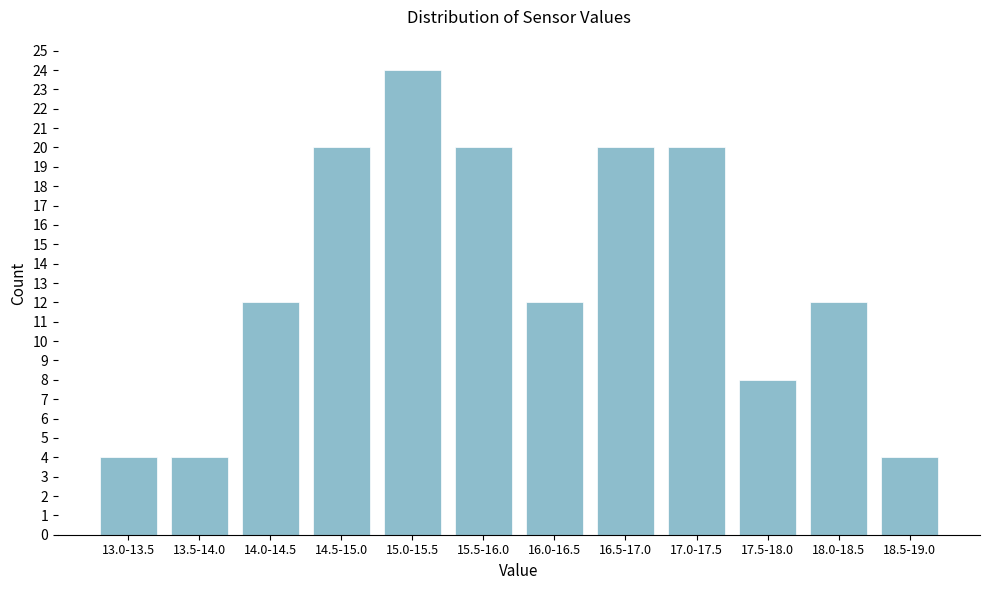

Reading left to right, extract all data points from this chart.

4	4	12	20	24	20	12	20	20	8	12	4